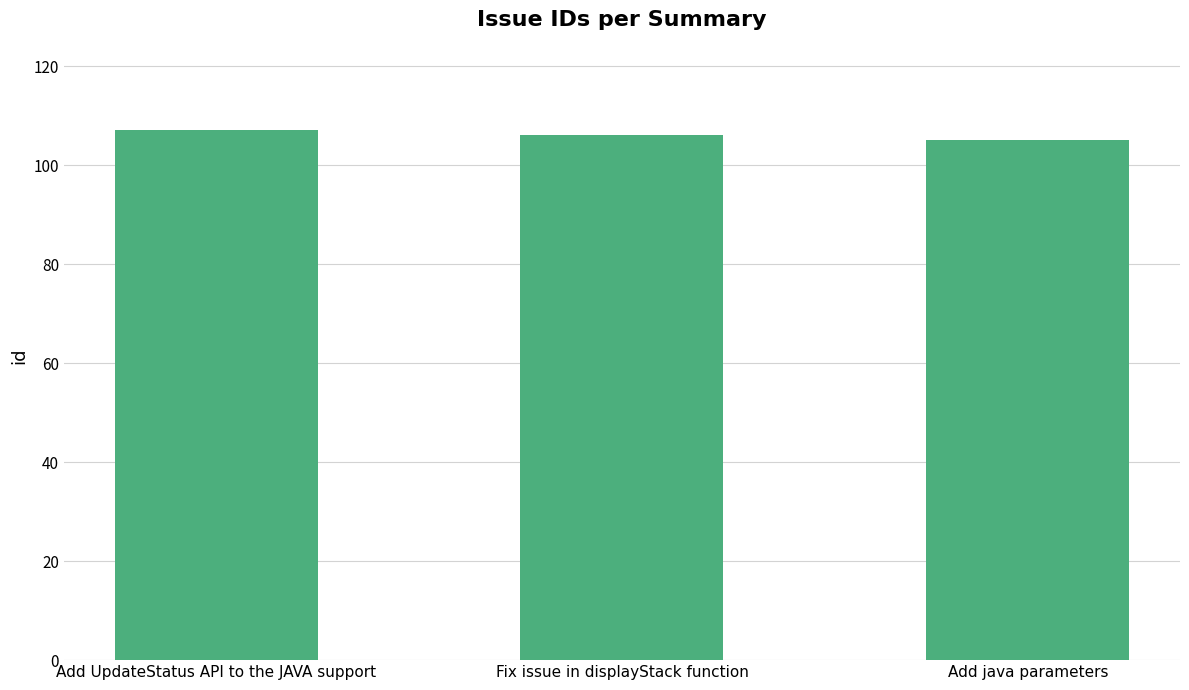

What position from the left is Add UpdateStatus API to the JAVA support?

1